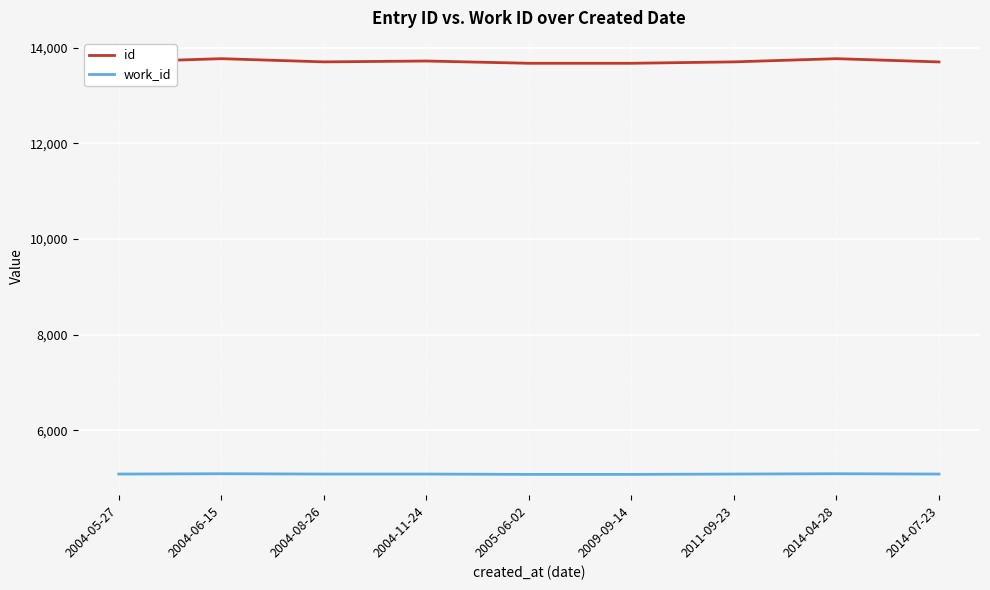

True or false: id and work_id cross at least once.

False